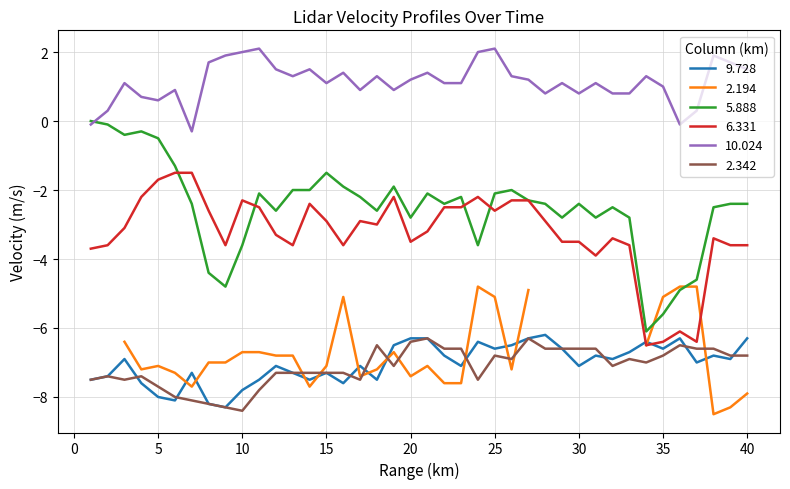

Is it true that 2.342 equals -6.4 at 20?

True